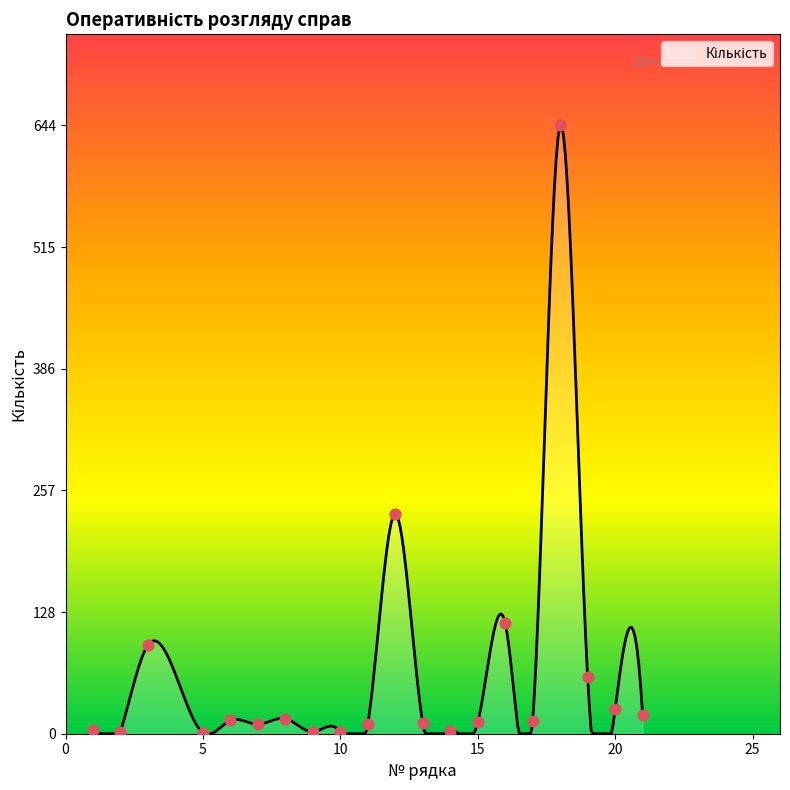

What is the change in value from 2 to 13?

+9